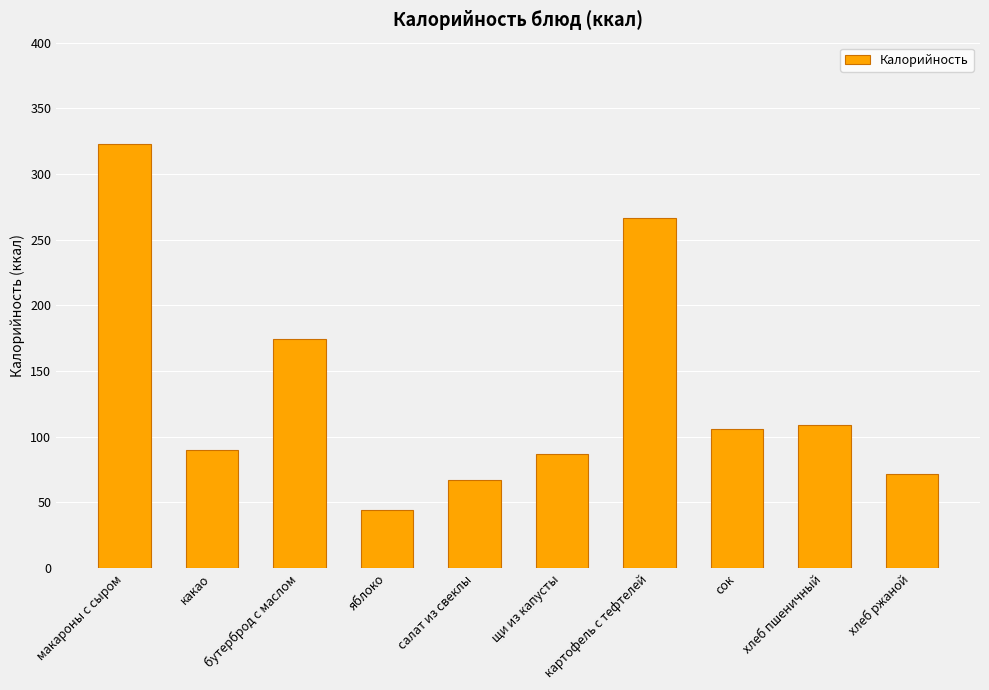

What is the ratio of the value at бутерброд с маслом to the value at хлеб ржаной?

2.4